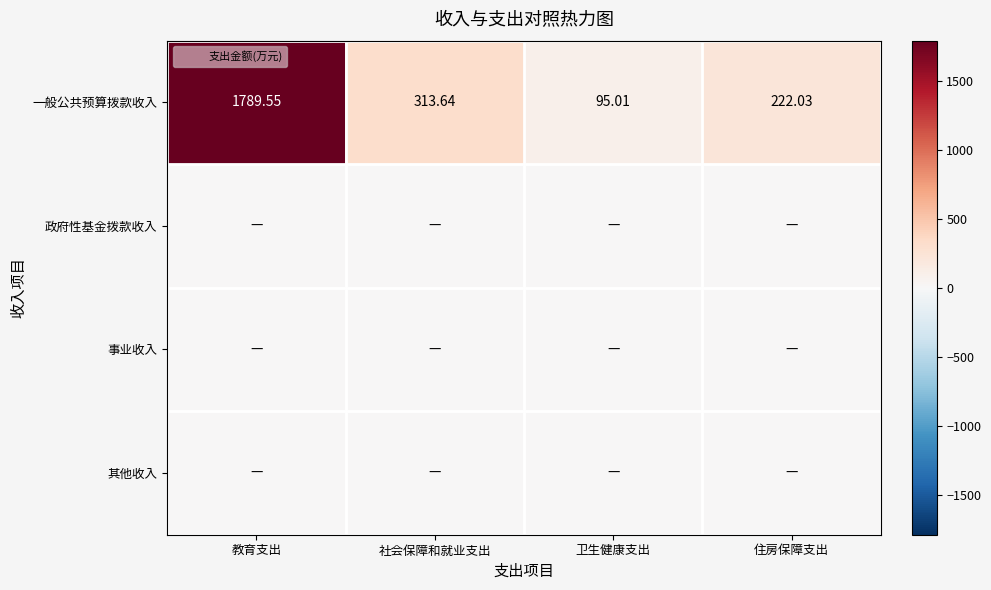

The 其他收入 series shows 0.0 at 社会保障和就业支出. True or false?

True